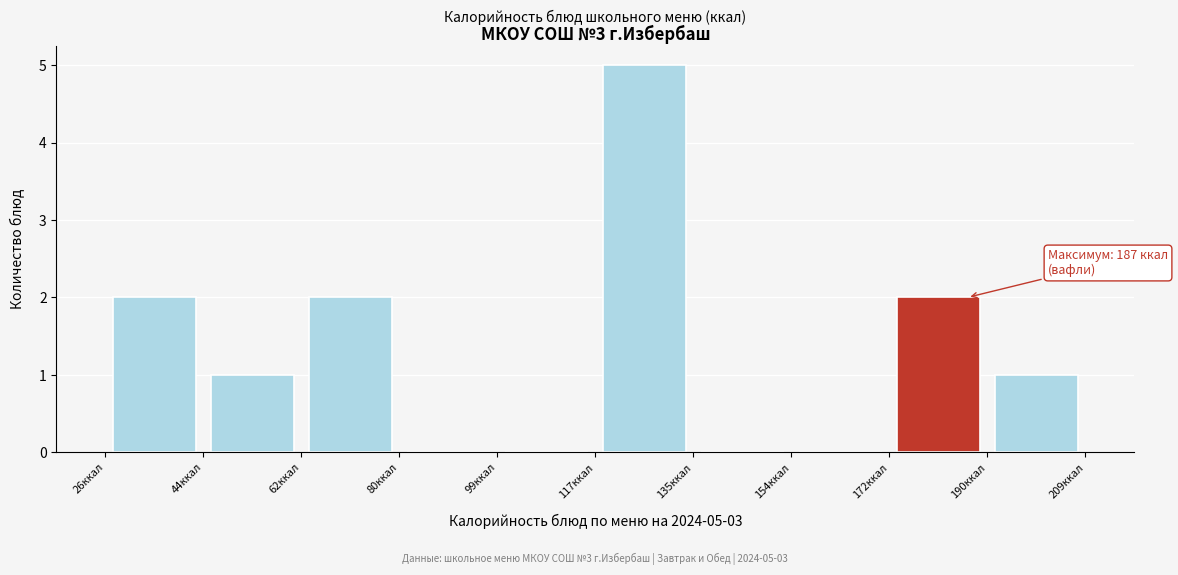

Over which range of the x-axis is the bar tallest?

118 to 136